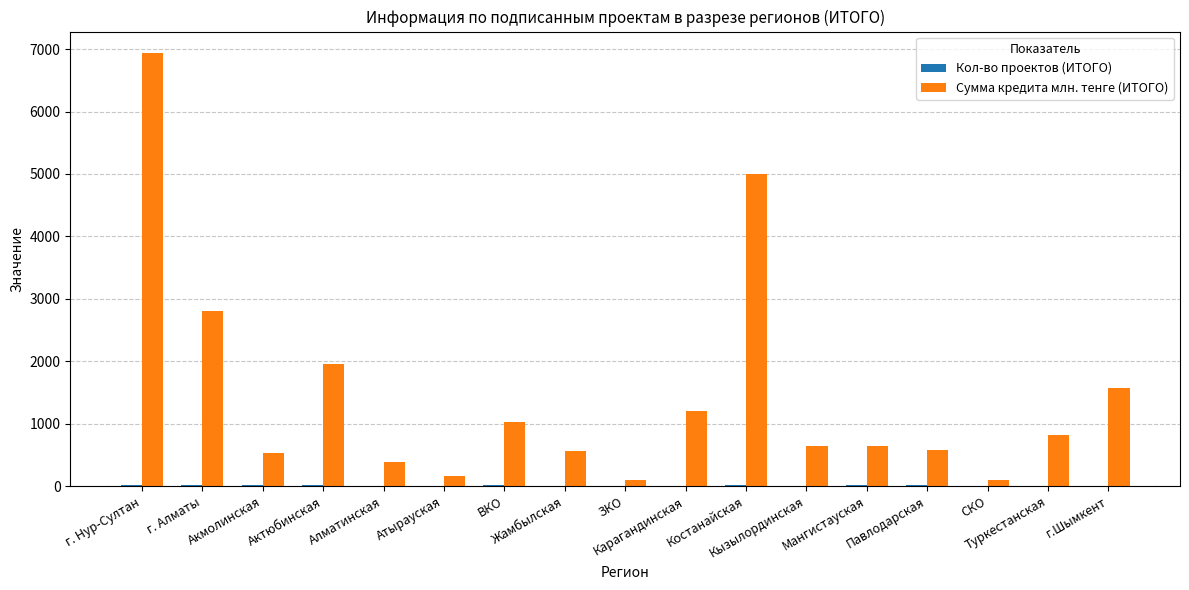

What is the sum of all Сумма кредита млн. тенге (ИТОГО) values?

24993.6